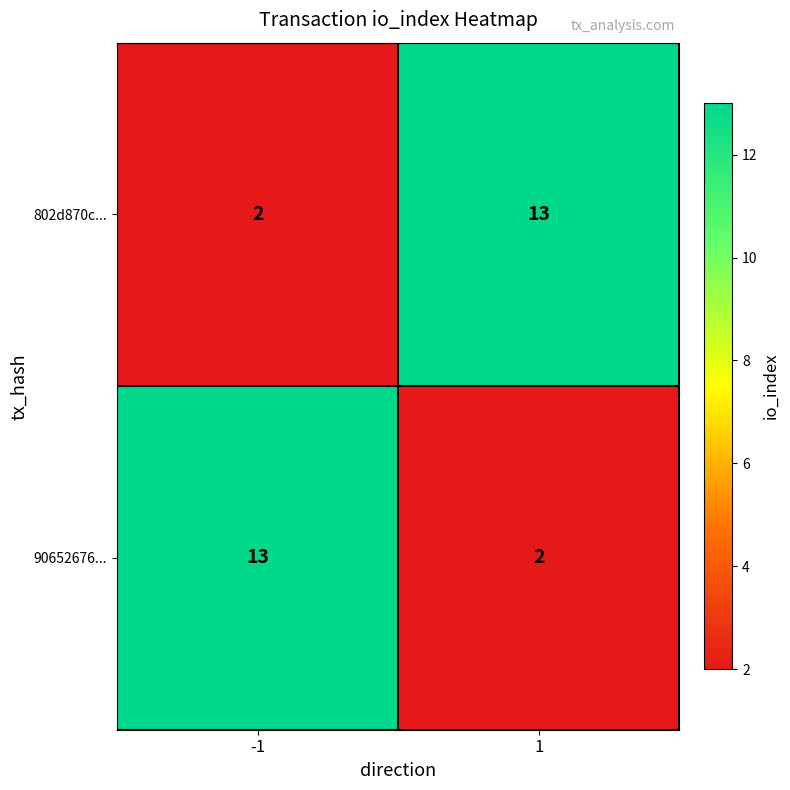

What is the sum of the 802d870c... values at -1 and 1?

15